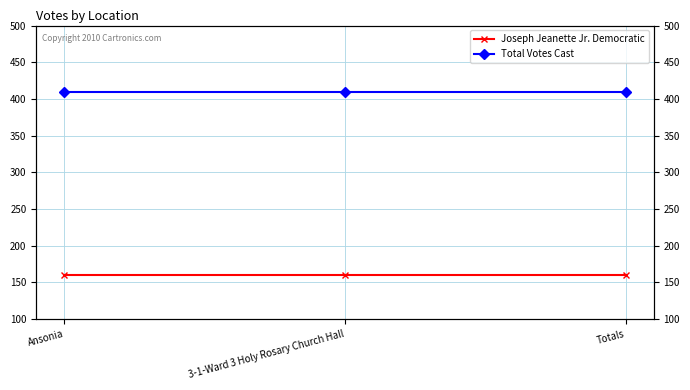

What is the average value of the Joseph Jeanette Jr. Democratic series?

160